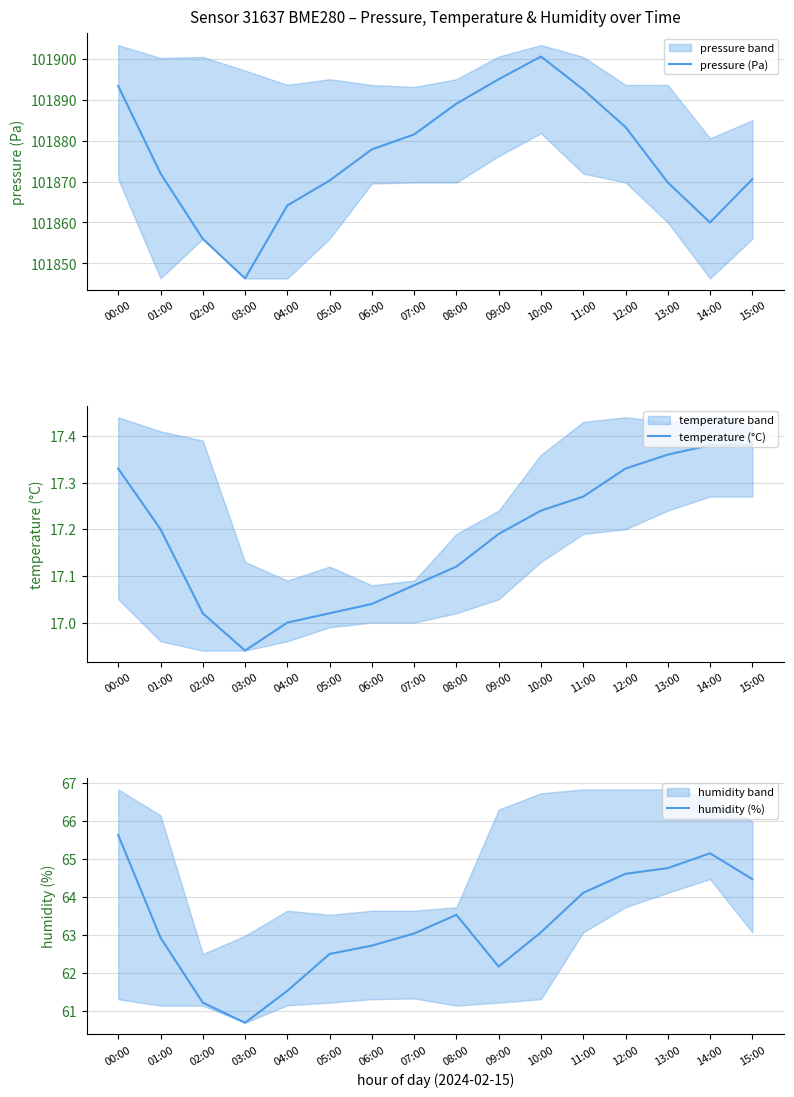

List the series in order of their peak value, lowest first.

temperature (°C), humidity (%), pressure (Pa)